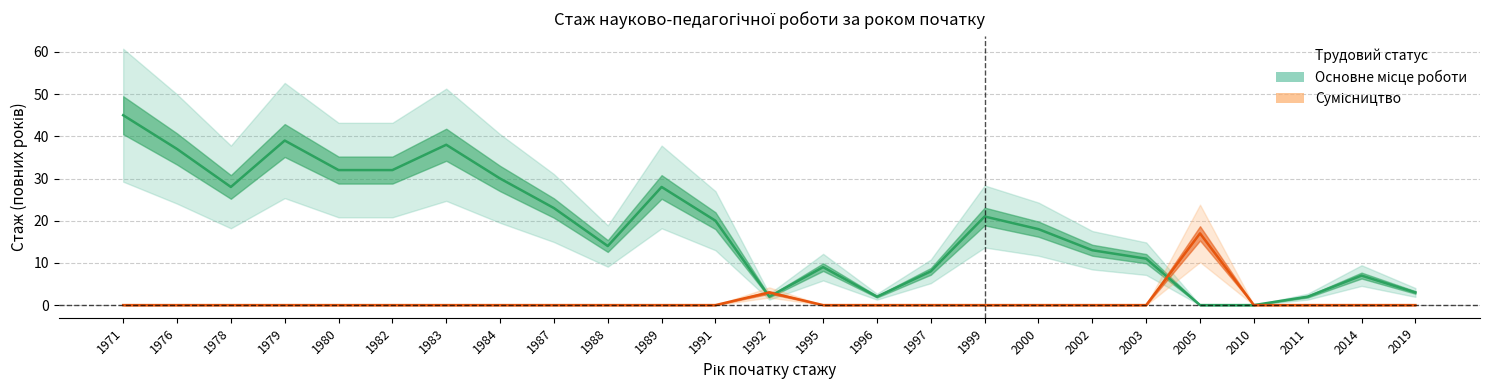

Which series has the largest range (max minus min)?

Основне місце роботи